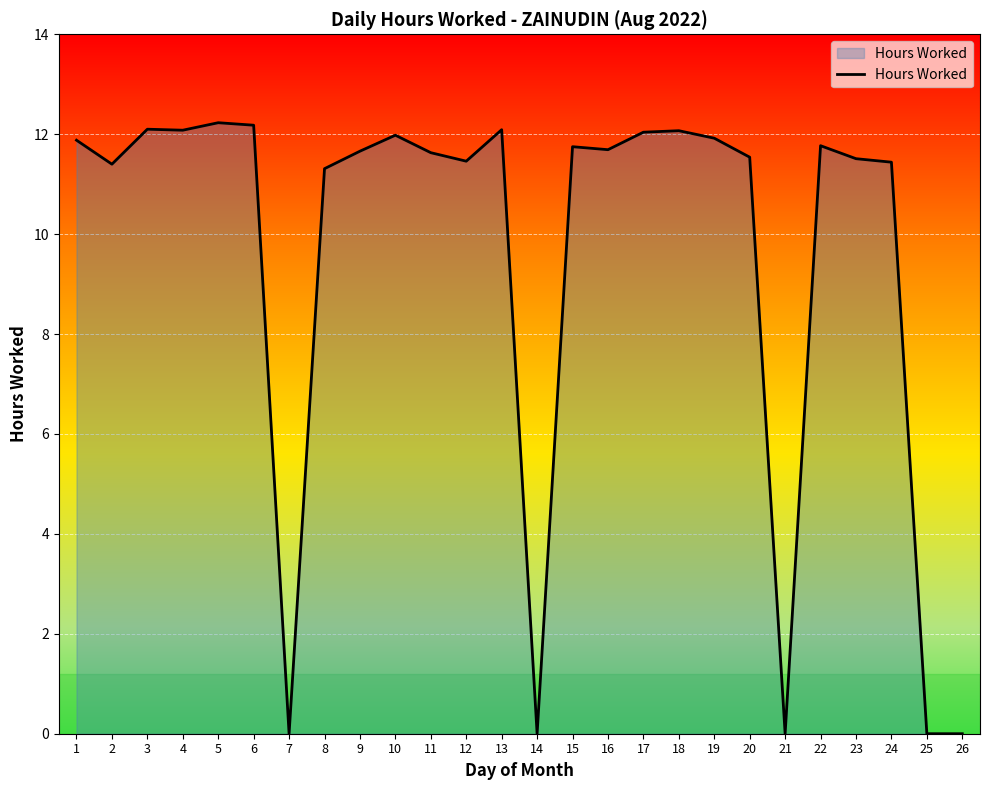

What is the change in value from 3 to 11?

-0.5